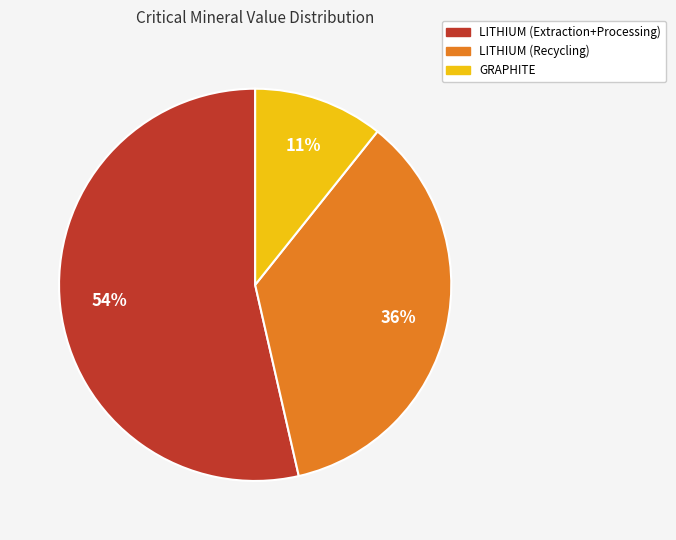

Is the sum of LITHIUM (Extraction+Processing) and GRAPHITE greater than half?

Yes